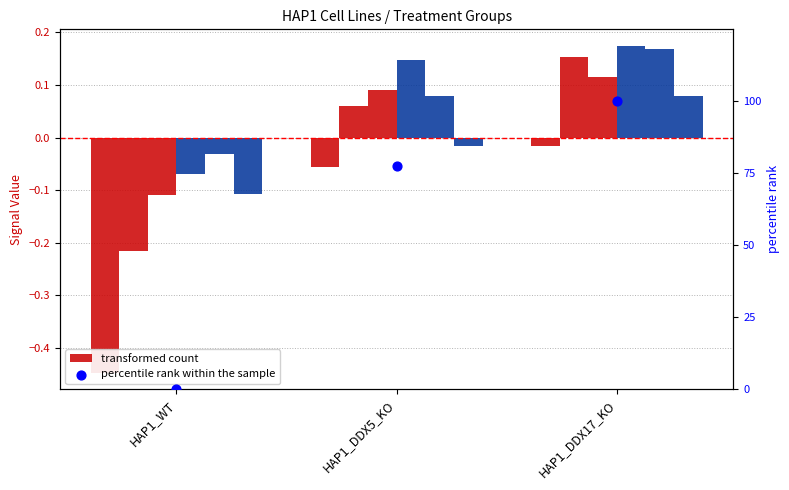

What is the total value across all series at HAP1_DDX17_KO?

0.7